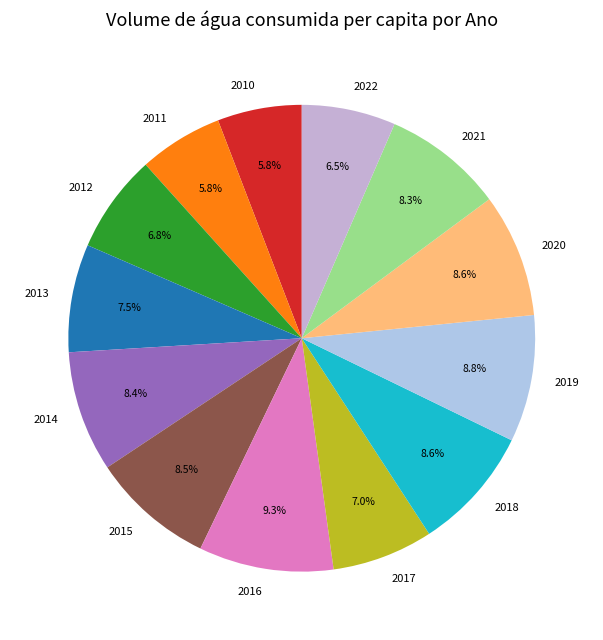

Which slice is the largest?

2016